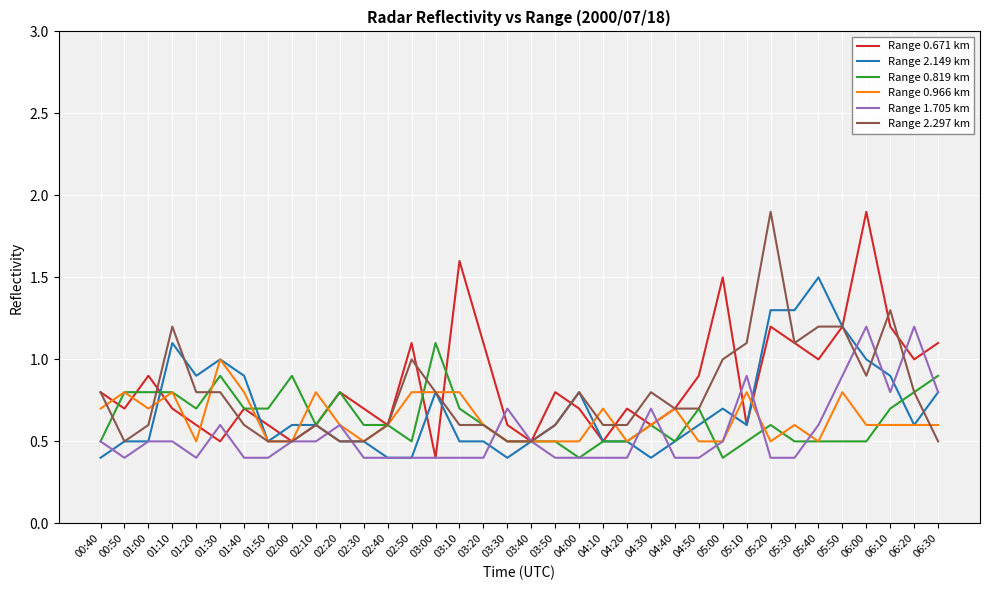

Reading right to left, extract all data points from this chart.

Range 0.671 km: 06:30=1.1	06:20=1.0	06:10=1.2	06:00=1.9	05:50=1.2	05:40=1.0	05:30=1.1	05:20=1.2	05:10=0.6	05:00=1.5	04:50=0.9	04:40=0.7	04:30=0.6	04:20=0.7	04:10=0.5	04:00=0.7	03:50=0.8	03:40=0.5	03:30=0.6	03:20=1.1	03:10=1.6	03:00=0.4	02:50=1.1	02:40=0.6	02:30=0.7	02:20=0.8	02:10=0.6	02:00=0.5	01:50=0.6	01:40=0.7	01:30=0.5	01:20=0.6	01:10=0.7	01:00=0.9	00:50=0.7	00:40=0.8
Range 2.149 km: 06:30=0.8	06:20=0.6	06:10=0.9	06:00=1.0	05:50=1.2	05:40=1.5	05:30=1.3	05:20=1.3	05:10=0.6	05:00=0.7	04:50=0.6	04:40=0.5	04:30=0.4	04:20=0.5	04:10=0.5	04:00=0.8	03:50=0.6	03:40=0.5	03:30=0.4	03:20=0.5	03:10=0.5	03:00=0.8	02:50=0.4	02:40=0.4	02:30=0.5	02:20=0.5	02:10=0.6	02:00=0.6	01:50=0.5	01:40=0.9	01:30=1.0	01:20=0.9	01:10=1.1	01:00=0.5	00:50=0.5	00:40=0.4
Range 0.819 km: 06:30=0.9	06:20=0.8	06:10=0.7	06:00=0.5	05:50=0.5	05:40=0.5	05:30=0.5	05:20=0.6	05:10=0.5	05:00=0.4	04:50=0.7	04:40=0.5	04:30=0.6	04:20=0.5	04:10=0.5	04:00=0.4	03:50=0.5	03:40=0.5	03:30=0.5	03:20=0.6	03:10=0.7	03:00=1.1	02:50=0.5	02:40=0.6	02:30=0.6	02:20=0.8	02:10=0.6	02:00=0.9	01:50=0.7	01:40=0.7	01:30=0.9	01:20=0.7	01:10=0.8	01:00=0.8	00:50=0.8	00:40=0.5
Range 0.966 km: 06:30=0.6	06:20=0.6	06:10=0.6	06:00=0.6	05:50=0.8	05:40=0.5	05:30=0.6	05:20=0.5	05:10=0.8	05:00=0.5	04:50=0.5	04:40=0.7	04:30=0.6	04:20=0.5	04:10=0.7	04:00=0.5	03:50=0.5	03:40=0.5	03:30=0.5	03:20=0.6	03:10=0.8	03:00=0.8	02:50=0.8	02:40=0.6	02:30=0.5	02:20=0.6	02:10=0.8	02:00=0.5	01:50=0.5	01:40=0.8	01:30=1.0	01:20=0.5	01:10=0.8	01:00=0.7	00:50=0.8	00:40=0.7
Range 1.705 km: 06:30=0.8	06:20=1.2	06:10=0.8	06:00=1.2	05:50=0.9	05:40=0.6	05:30=0.4	05:20=0.4	05:10=0.9	05:00=0.5	04:50=0.4	04:40=0.4	04:30=0.7	04:20=0.4	04:10=0.4	04:00=0.4	03:50=0.4	03:40=0.5	03:30=0.7	03:20=0.4	03:10=0.4	03:00=0.4	02:50=0.4	02:40=0.4	02:30=0.4	02:20=0.6	02:10=0.5	02:00=0.5	01:50=0.4	01:40=0.4	01:30=0.6	01:20=0.4	01:10=0.5	01:00=0.5	00:50=0.4	00:40=0.5
Range 2.297 km: 06:30=0.5	06:20=0.8	06:10=1.3	06:00=0.9	05:50=1.2	05:40=1.2	05:30=1.1	05:20=1.9	05:10=1.1	05:00=1.0	04:50=0.7	04:40=0.7	04:30=0.8	04:20=0.6	04:10=0.6	04:00=0.8	03:50=0.6	03:40=0.5	03:30=0.5	03:20=0.6	03:10=0.6	03:00=0.8	02:50=1.0	02:40=0.6	02:30=0.5	02:20=0.5	02:10=0.6	02:00=0.5	01:50=0.5	01:40=0.6	01:30=0.8	01:20=0.8	01:10=1.2	01:00=0.6	00:50=0.5	00:40=0.8